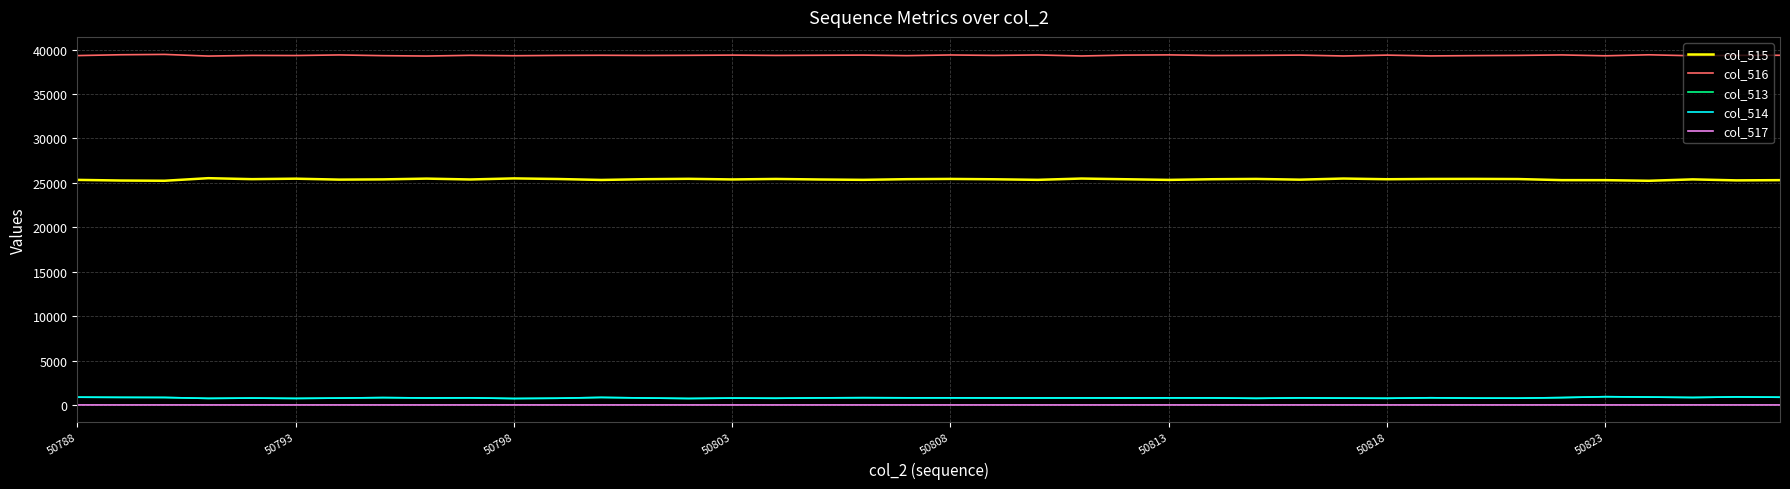

Which series has the largest total across all categories?

col_516